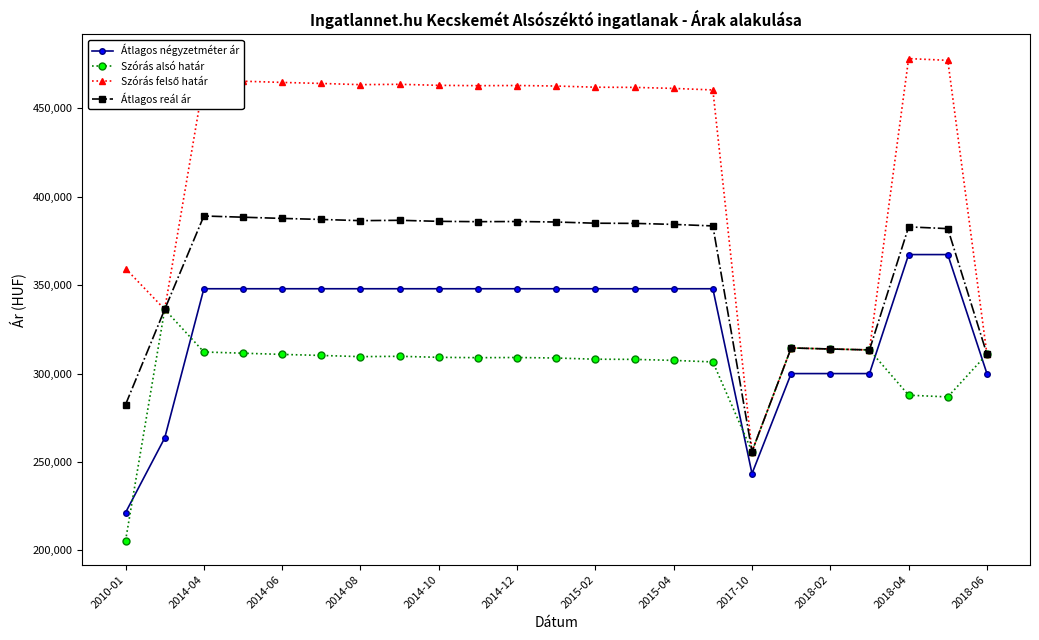

What is the value of the Átlagos négyzetméter ár point at the 15th from the left?

347984